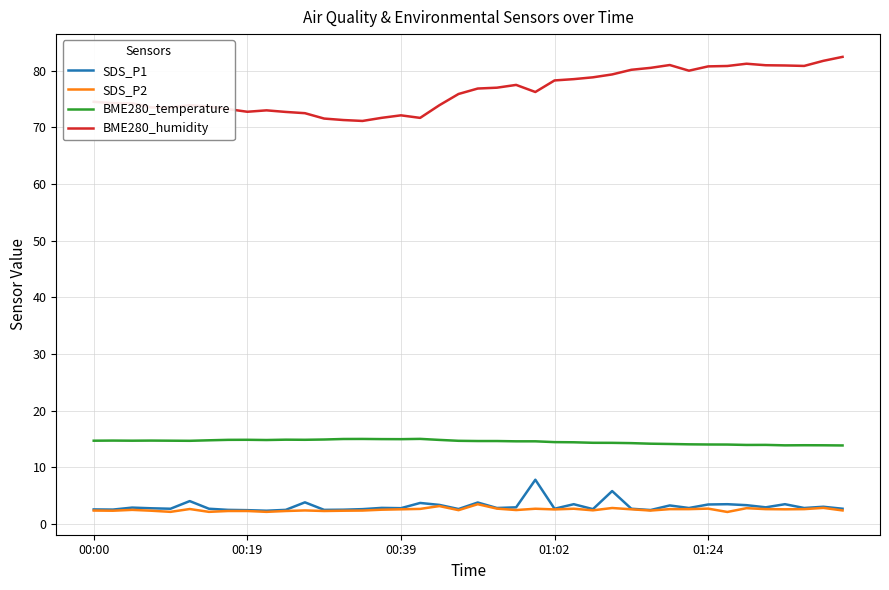

True or false: BME280_temperature and BME280_humidity intersect in this chart.

False